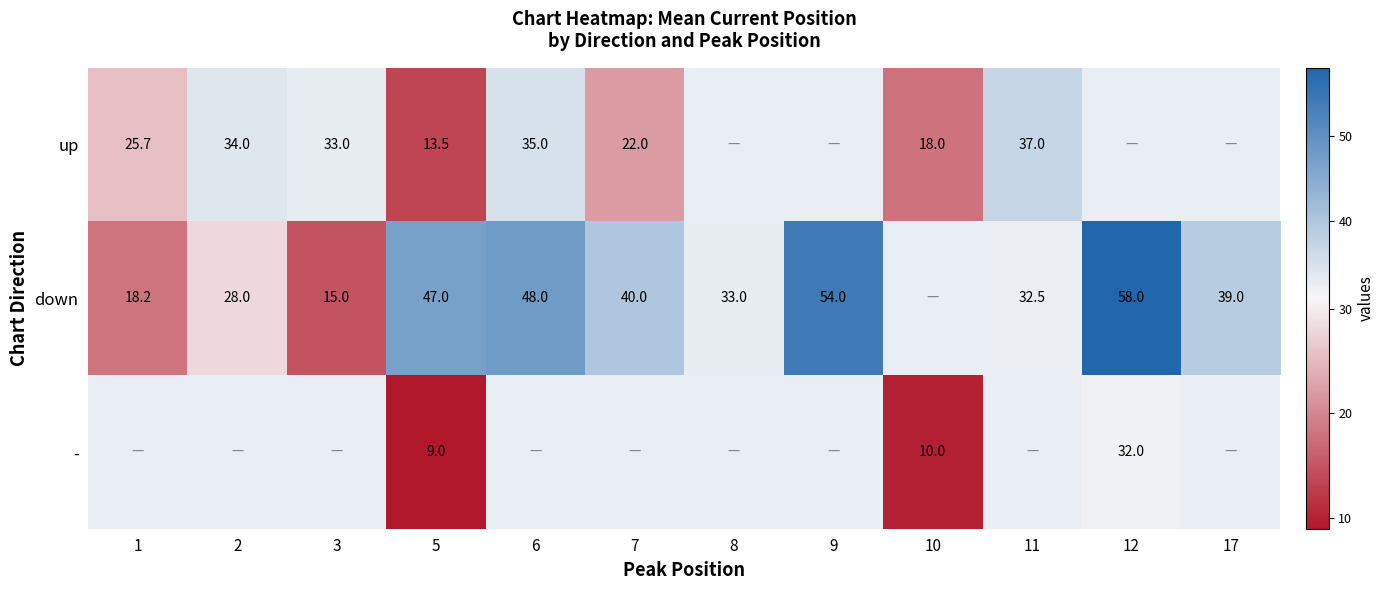

What is the minimum value for up?

13.5